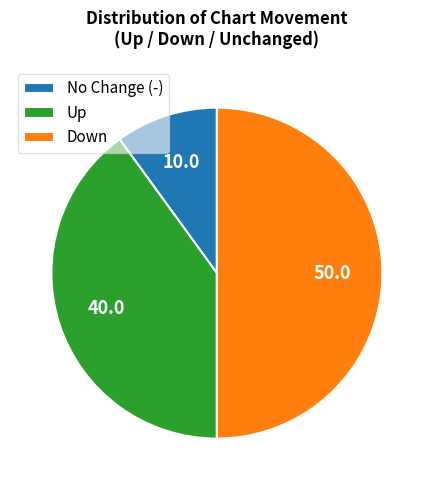

How many slices are in this pie chart?

3